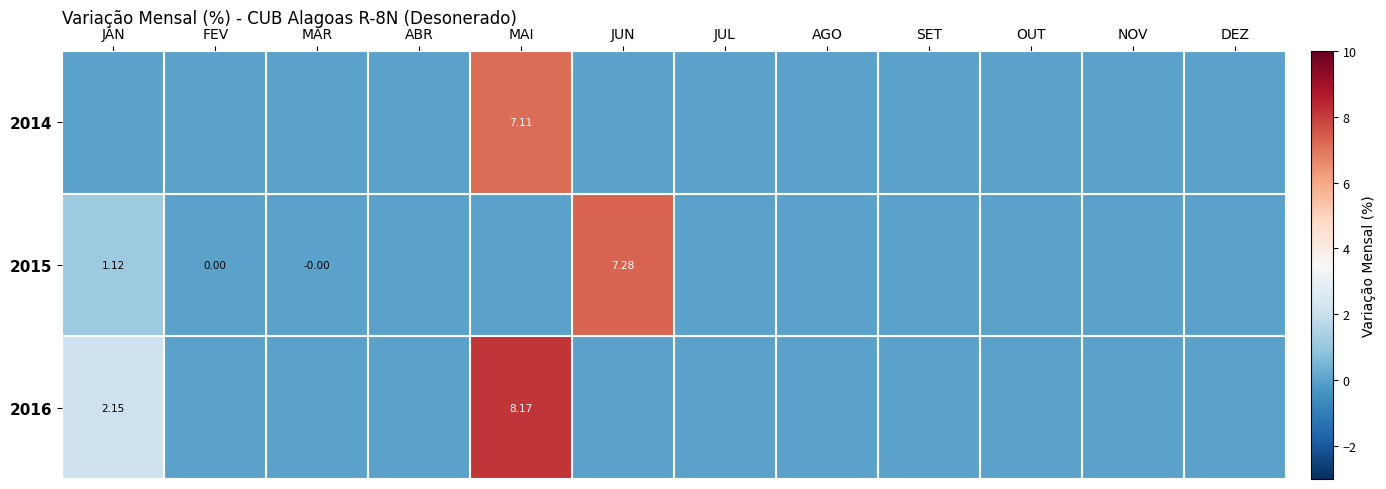

List the series in order of their overall mean, lowest first.

2014, 2015, 2016